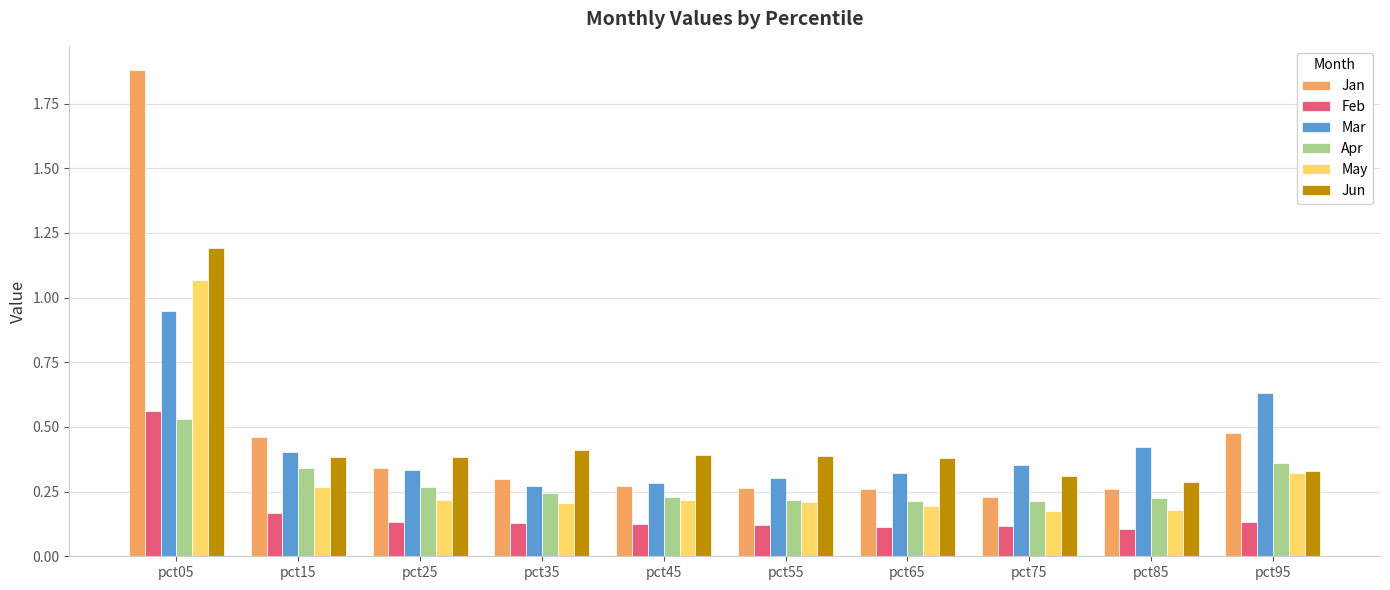

Which series changed the most between pct05 and pct35?

Jan